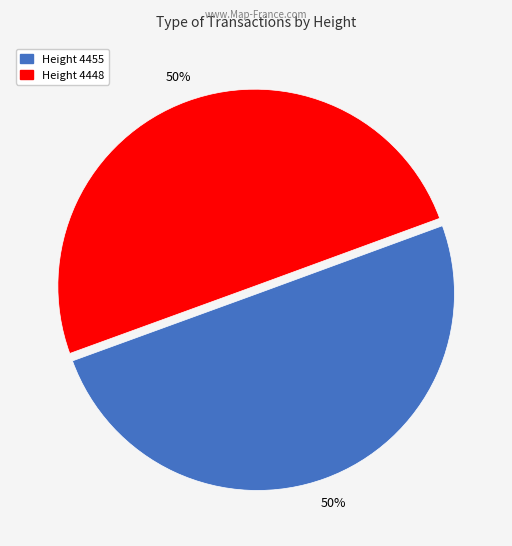

To the nearest percent, what is the average slice percentage?

50%